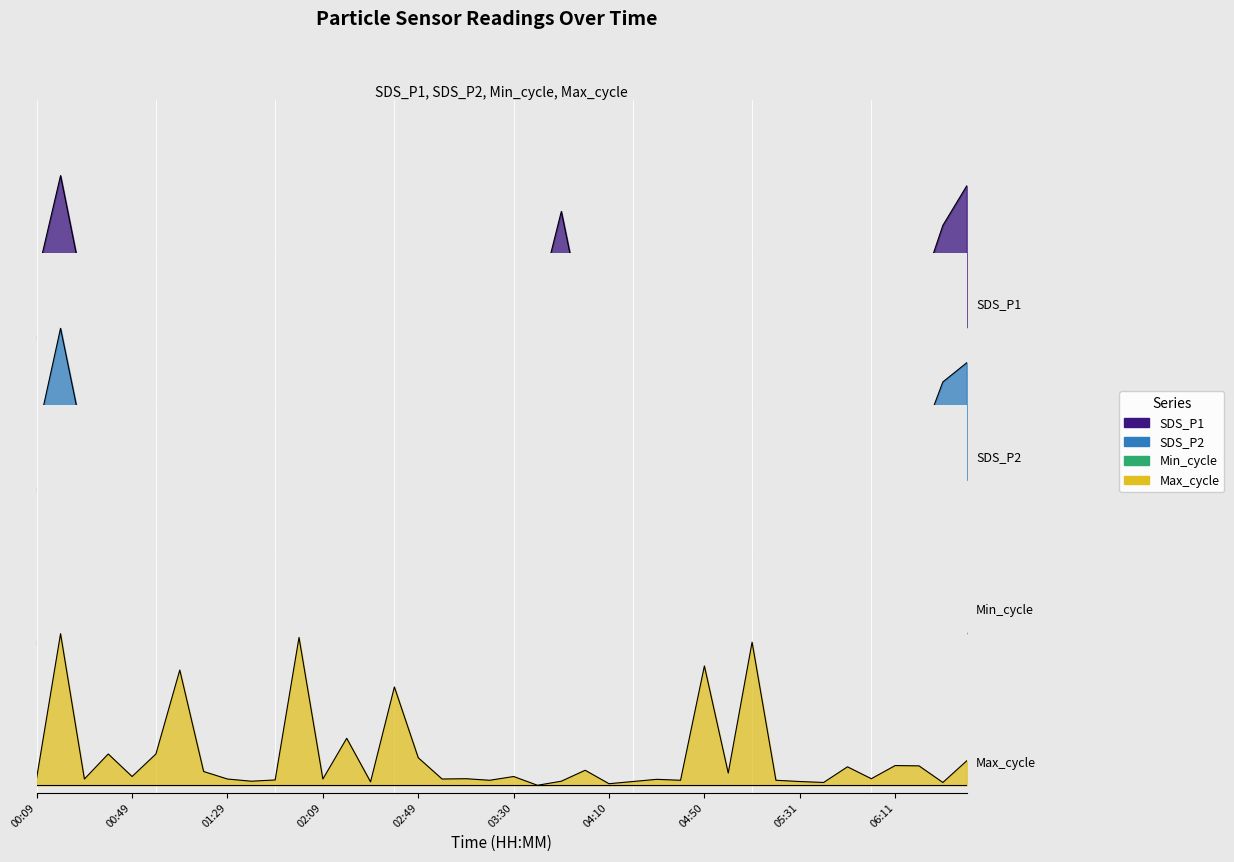

What is the label of the 27th point from the left?

04:30